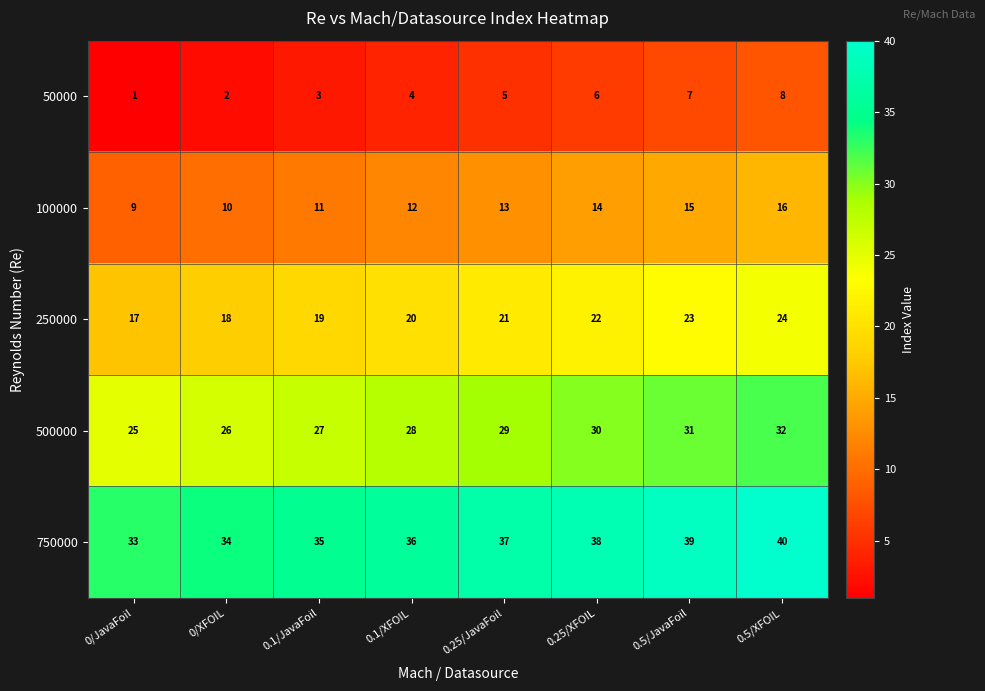

What is the total value across all series at 0.1/XFOIL?

100